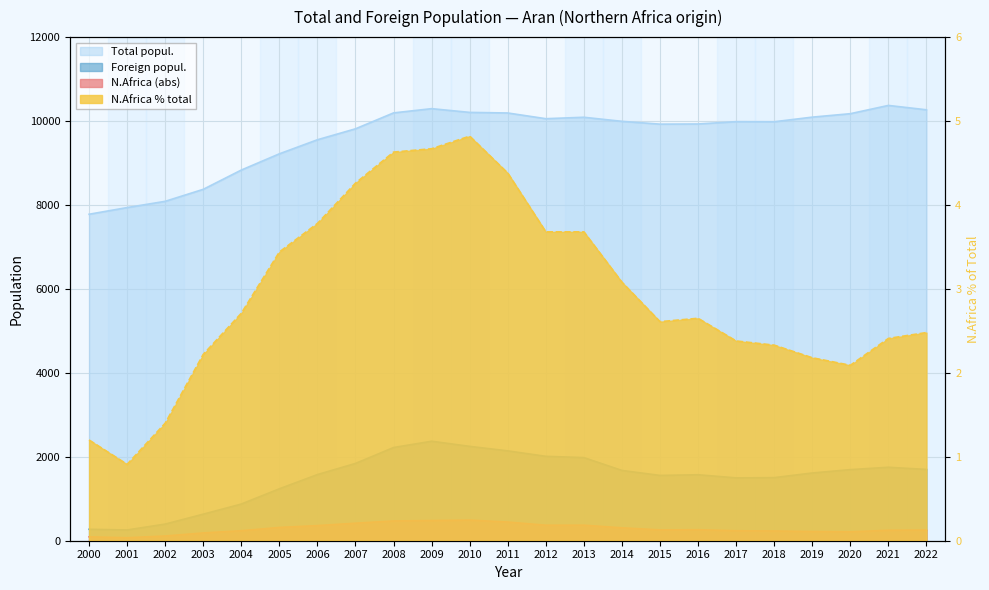

Is the value of Total popul. at 2005 greater than the value of N.Africa (abs) at 2010?

Yes